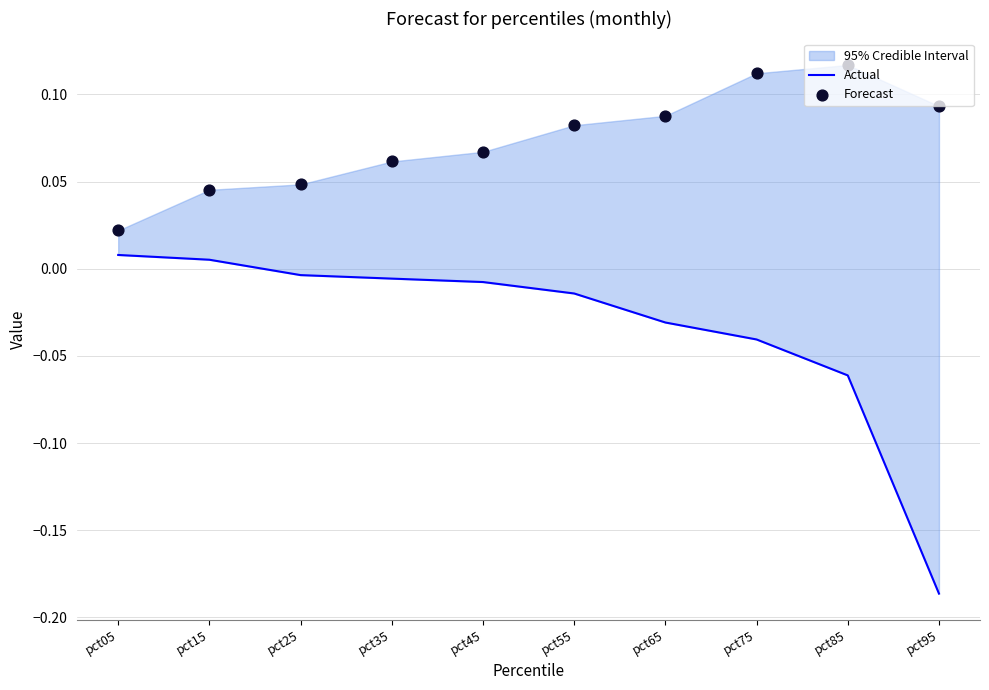

Which series contains the highest Y value?

Forecast